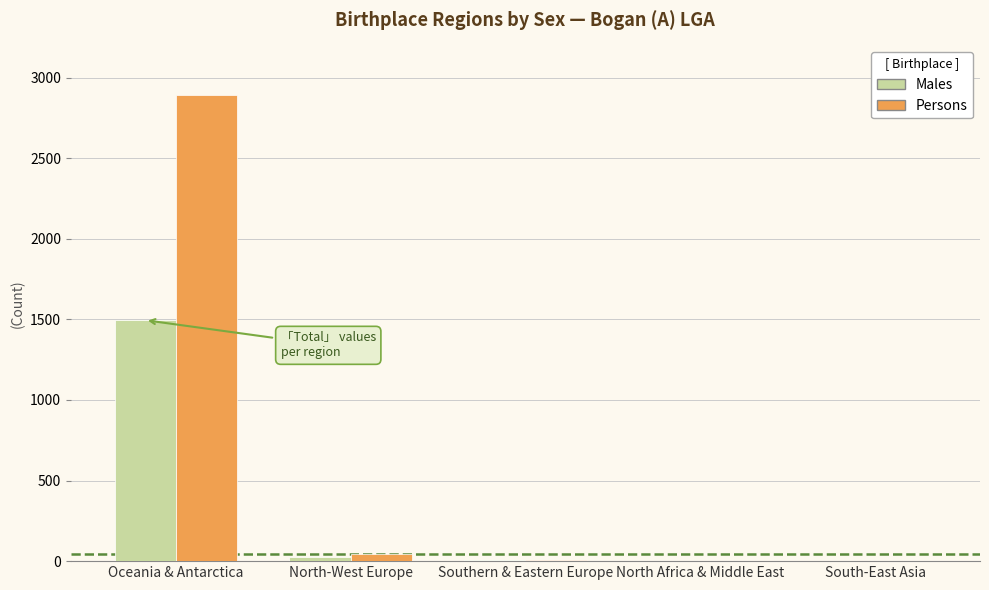

What value does the Males series have at North-West Europe?

25